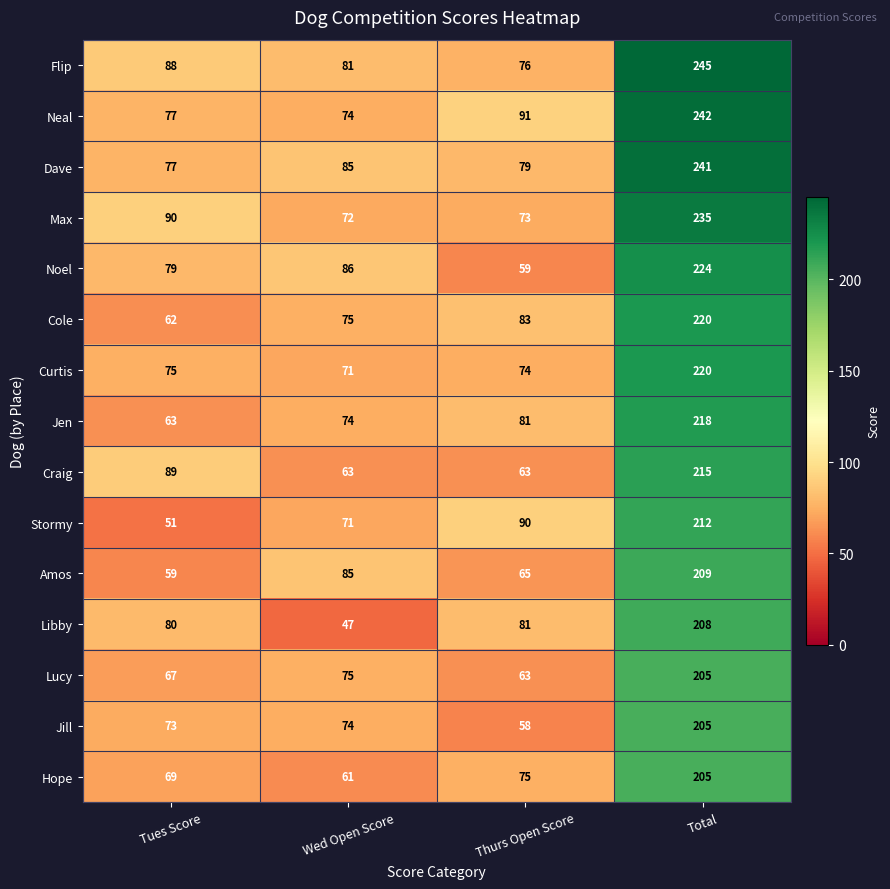

What is the difference between the highest and lowest values at Thurs Open Score?

33